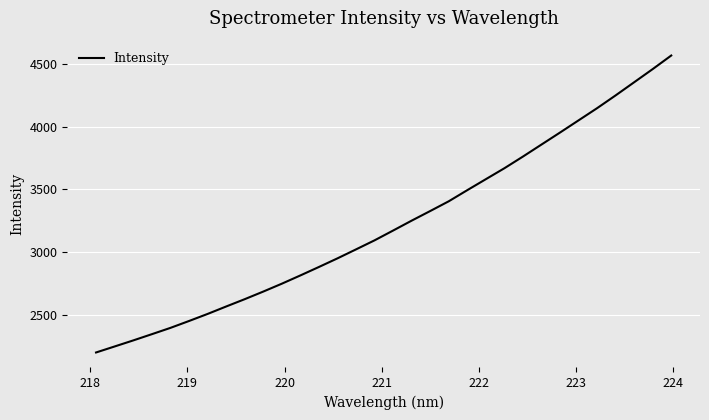

What is the difference between the maximum and minimum values?

2367.9